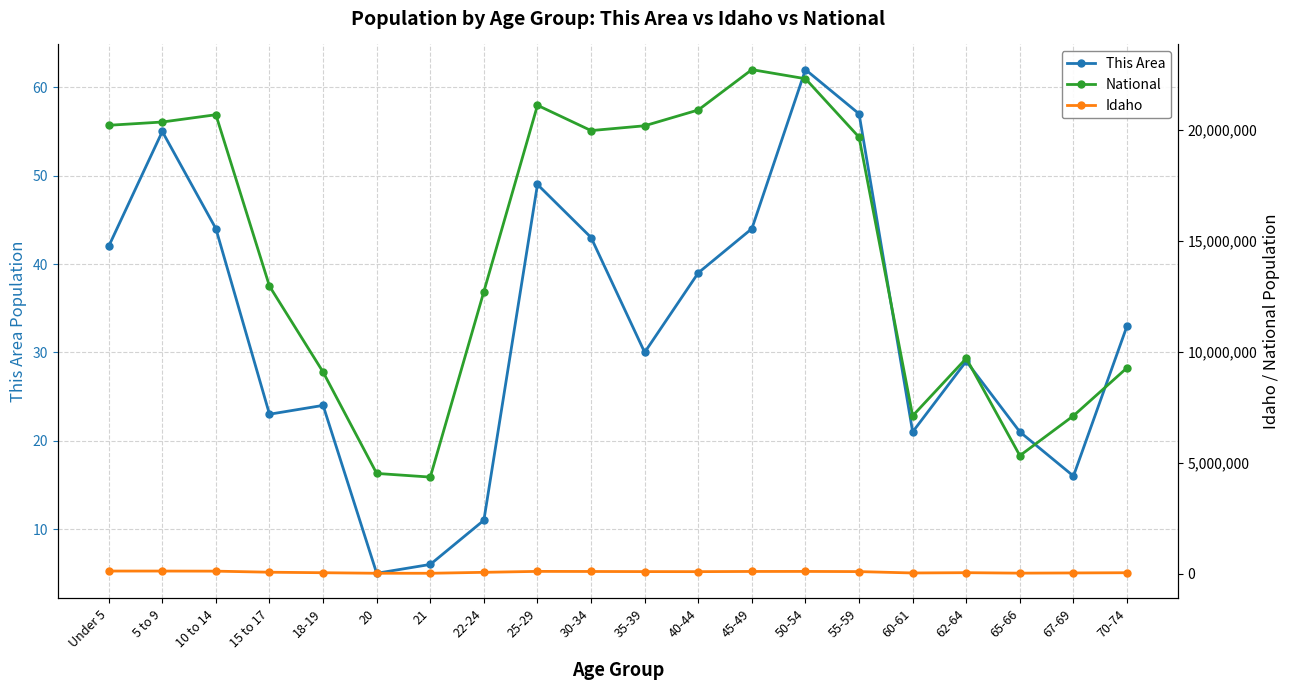

What is the label of the 4th point from the left?

15 to 17